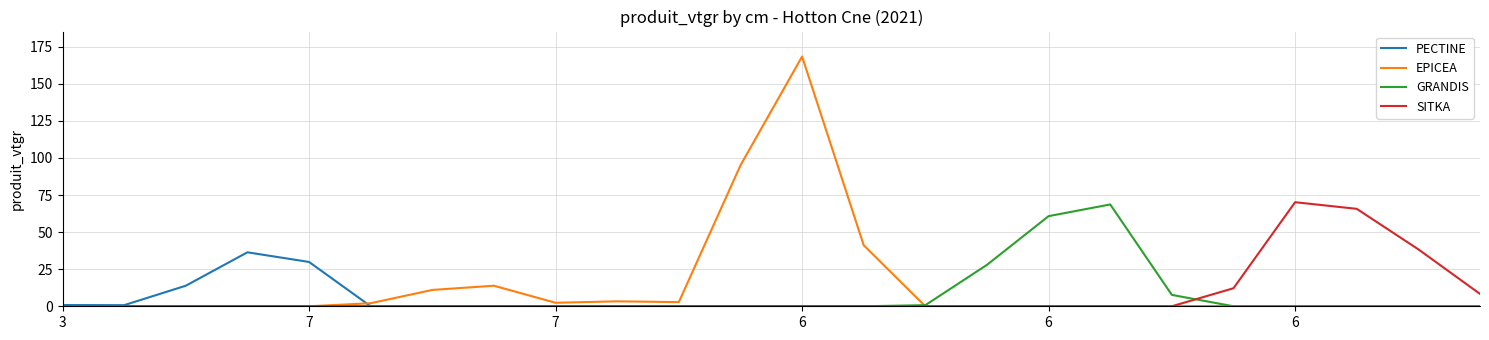

What is the maximum value for PECTINE?

36.4